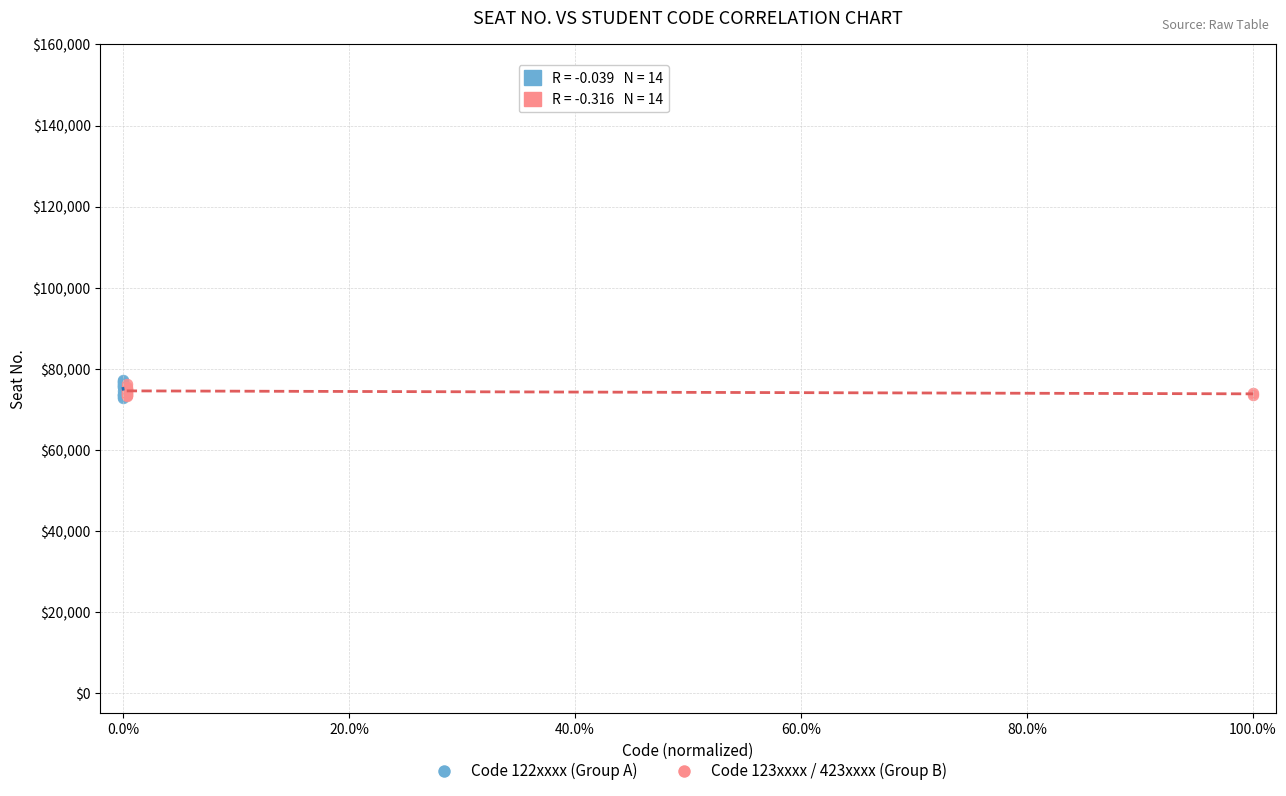

Which series has the largest Y range (max minus min)?

Code 122xxxx (Group A)